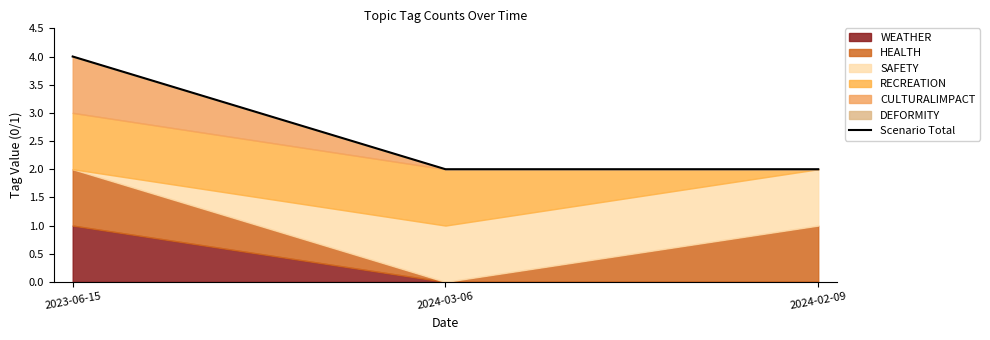

At which label is the value closest to 3?

2023-06-15